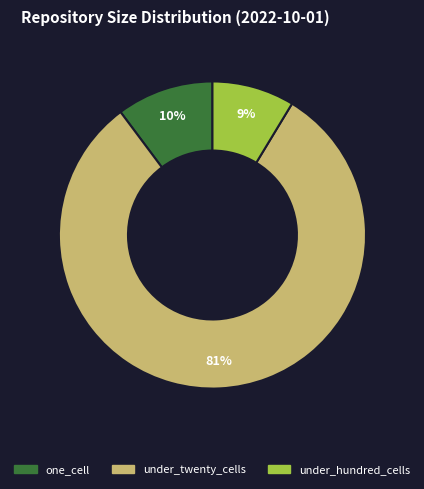

Between under_hundred_cells and one_cell, which is larger?

one_cell